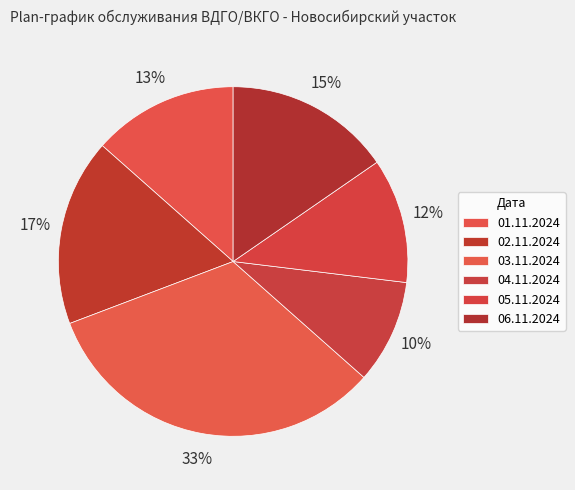

To the nearest percent, what is the difference between the largest and smallest slice percentages?

23%